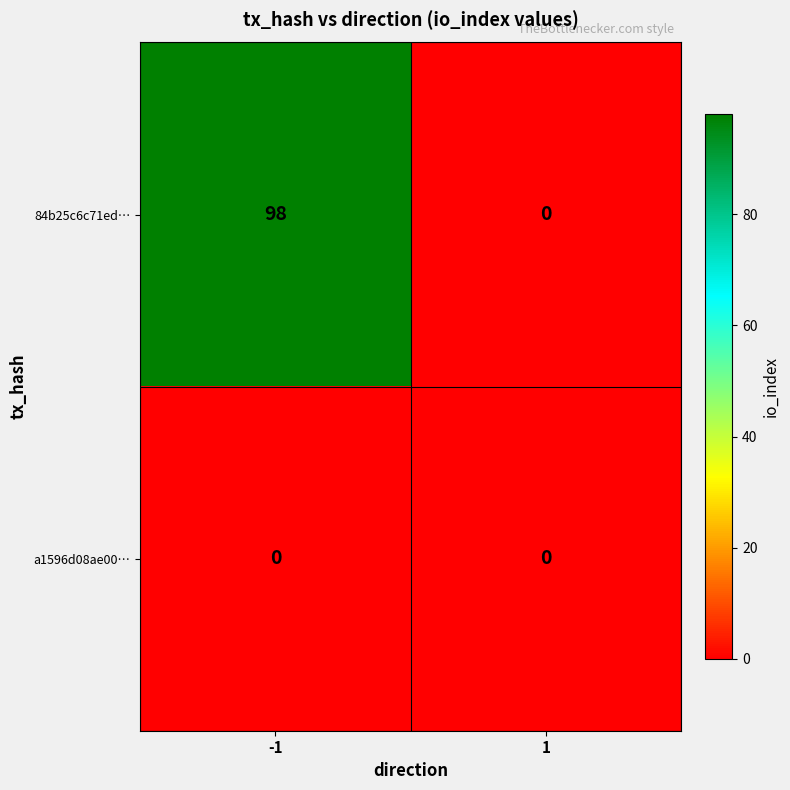

Is it true that 84b25c6c71ed… equals 0 at 1?

True